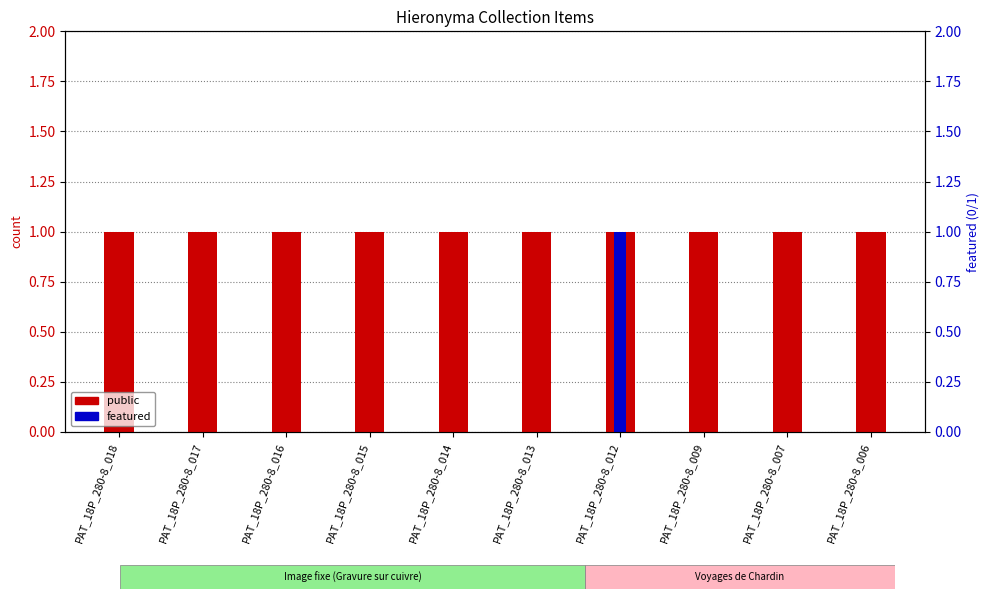

Rank the series at PAT_18P_280-8_006 from lowest to highest value.

featured, public